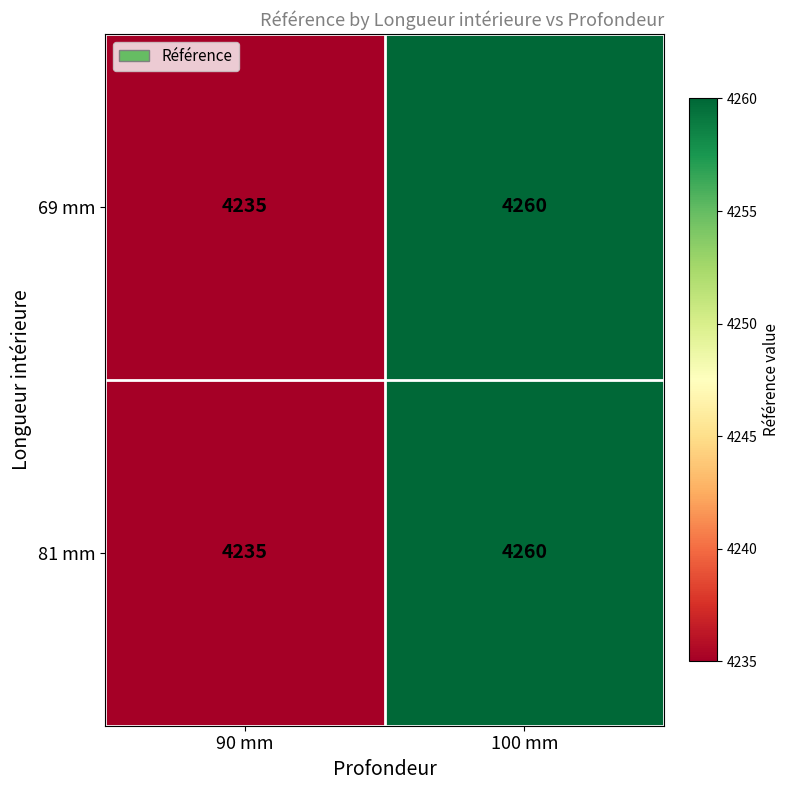

Is it true that 81 mm equals 4260 at 100 mm?

True